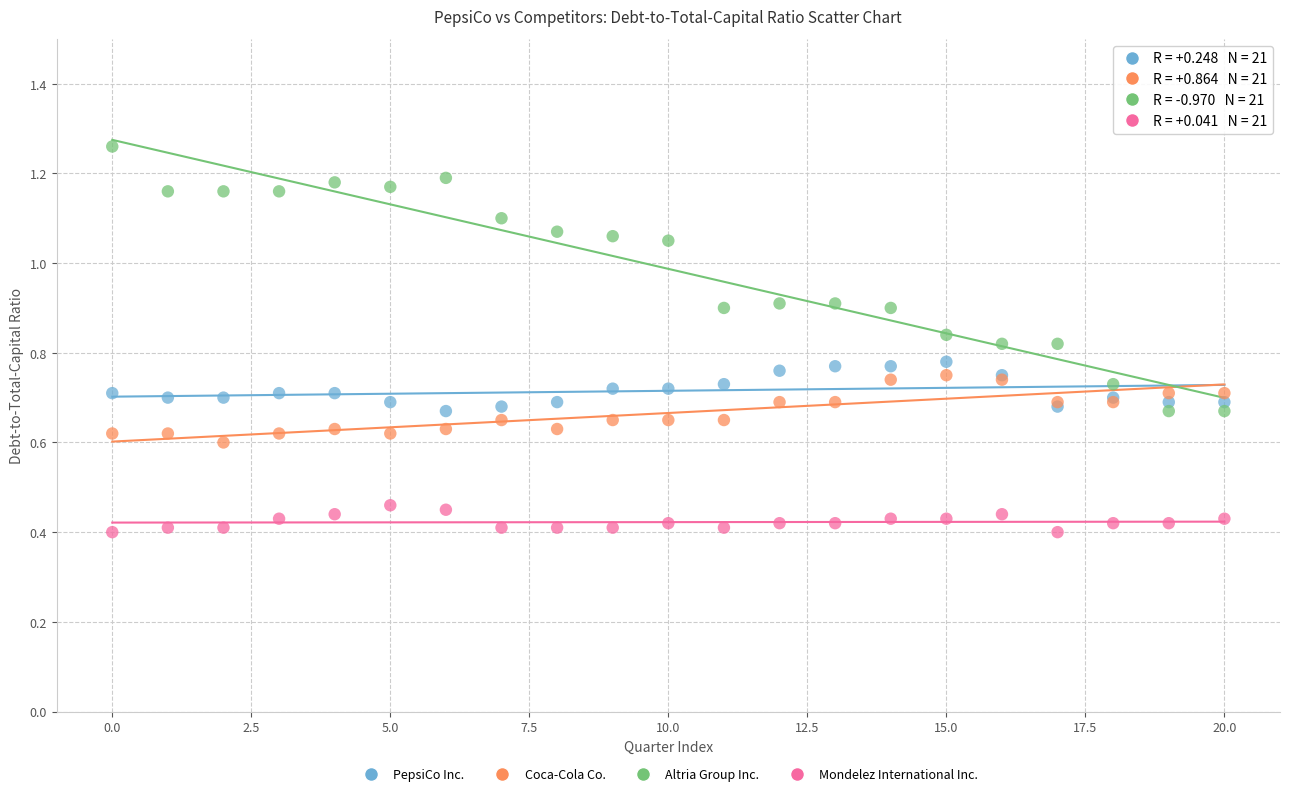

Which series reaches the maximum Y coordinate?

Altria Group Inc.